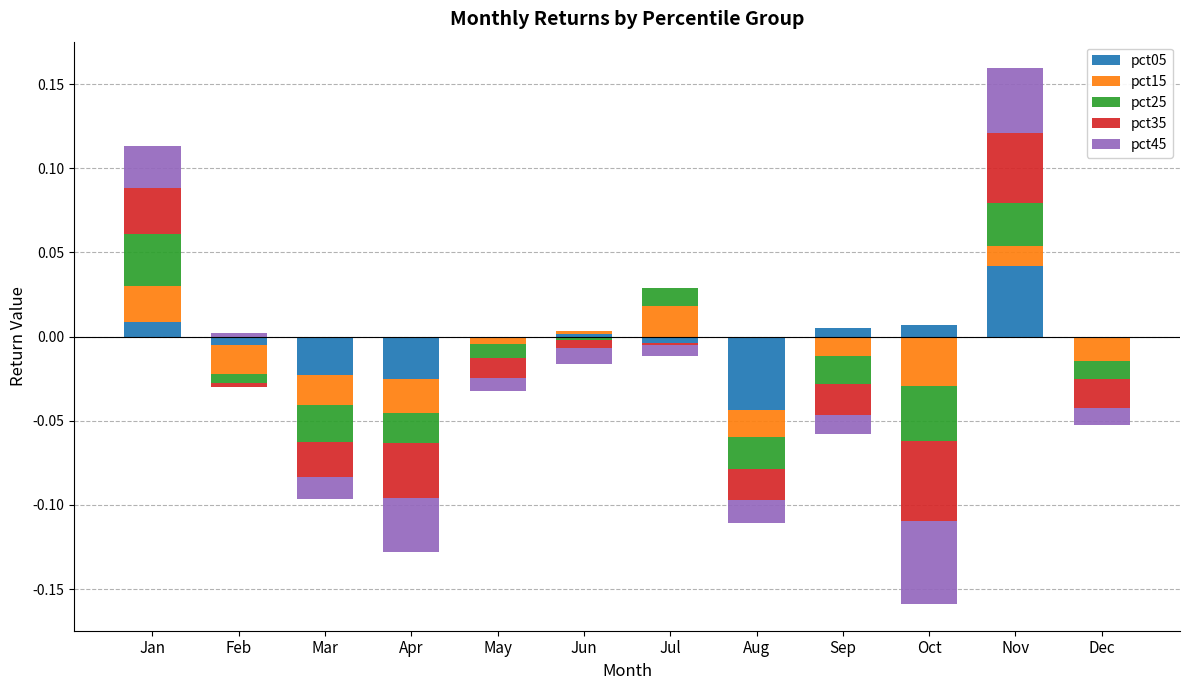

Reading right to left, what are all the values shown in this chart?

pct05: Dec=0.0	Nov=0.0	Oct=0.0	Sep=0.0	Aug=0.0	Jul=0.0	Jun=0.0	May=0.0	Apr=0.0	Mar=0.0	Feb=0.0	Jan=0.0
pct15: Dec=0.0	Nov=0.0	Oct=0.0	Sep=0.0	Aug=0.0	Jul=0.0	Jun=0.0	May=0.0	Apr=0.0	Mar=0.0	Feb=0.0	Jan=0.0
pct25: Dec=0.0	Nov=0.0	Oct=0.0	Sep=0.0	Aug=0.0	Jul=0.0	Jun=0.0	May=0.0	Apr=0.0	Mar=0.0	Feb=0.0	Jan=0.0
pct35: Dec=0.0	Nov=0.0	Oct=0.0	Sep=0.0	Aug=0.0	Jul=0.0	Jun=0.0	May=0.0	Apr=0.0	Mar=0.0	Feb=0.0	Jan=0.0
pct45: Dec=0.0	Nov=0.0	Oct=0.0	Sep=0.0	Aug=0.0	Jul=0.0	Jun=0.0	May=0.0	Apr=0.0	Mar=0.0	Feb=0.0	Jan=0.0